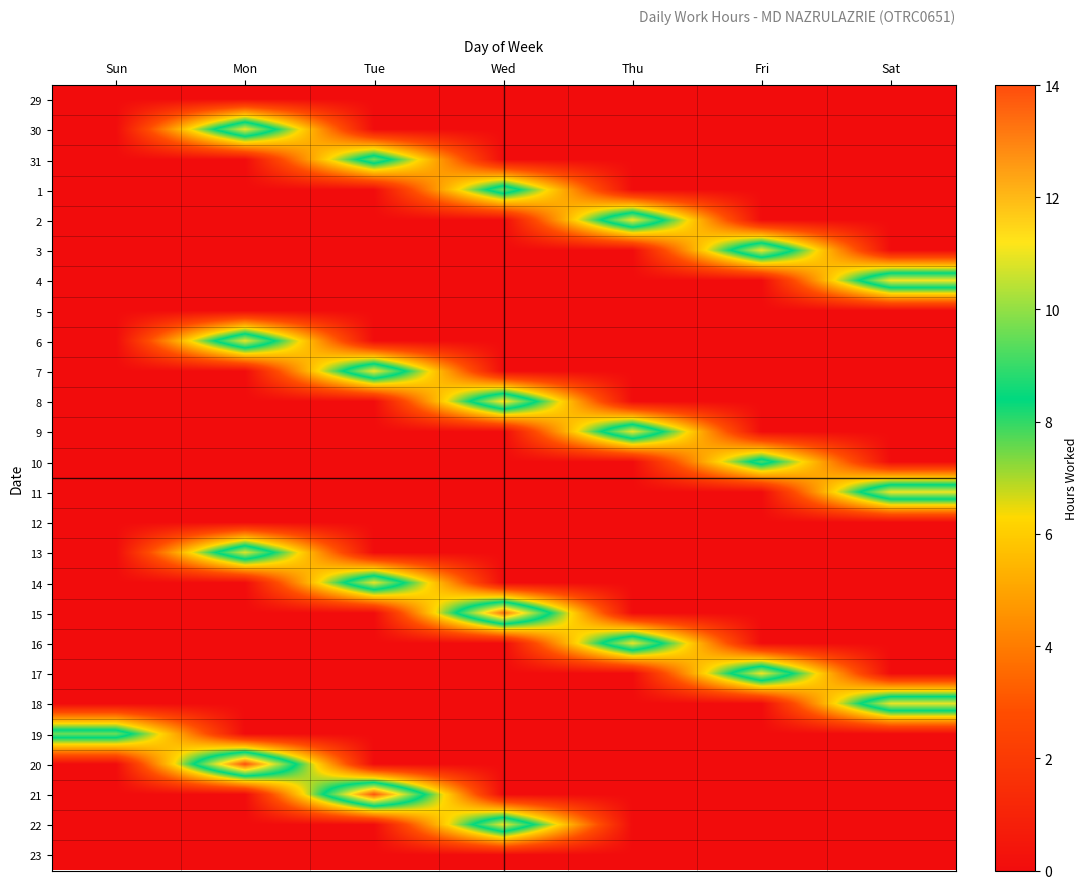

At how many categories does at least one series exceed 3?

7